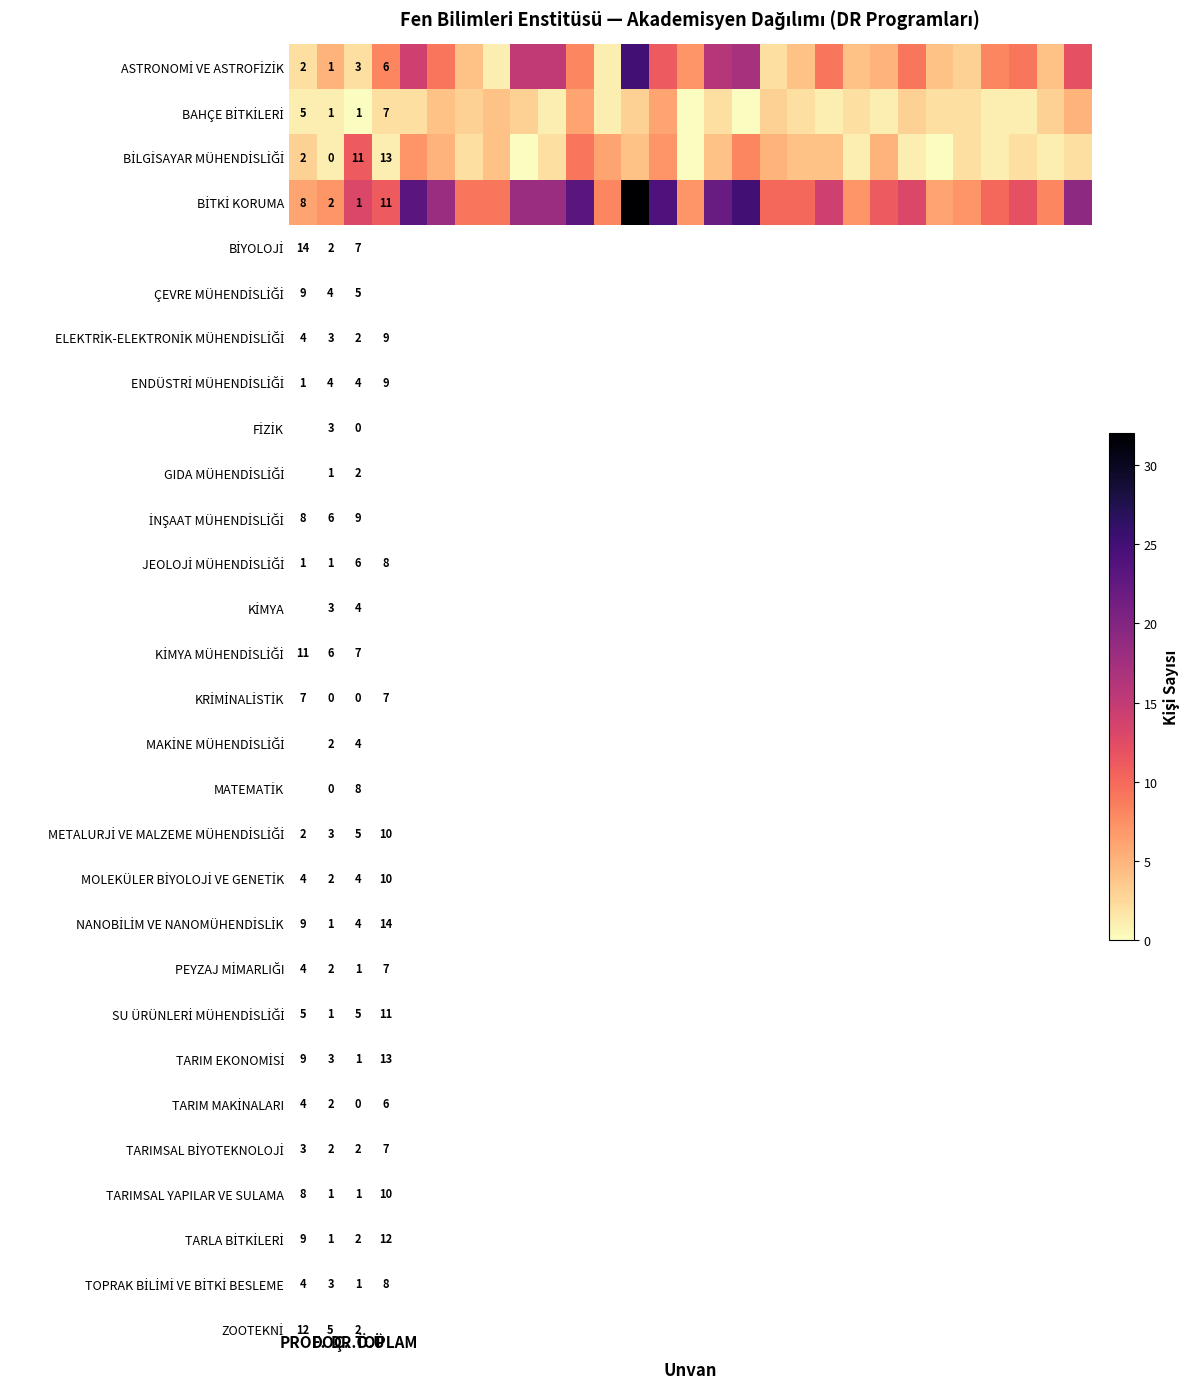

How many values in the ASTRONOMİ VE ASTROFİZİK series exceed 8?

12